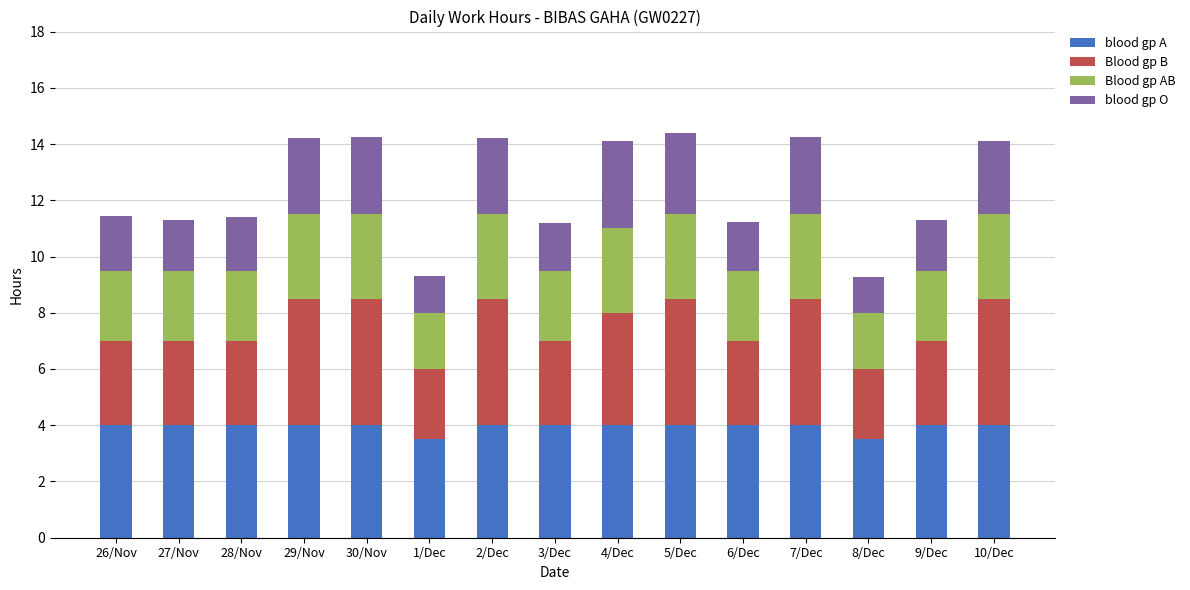

What is the sum of the blood gp A values at 30/Nov and 1/Dec?

7.5